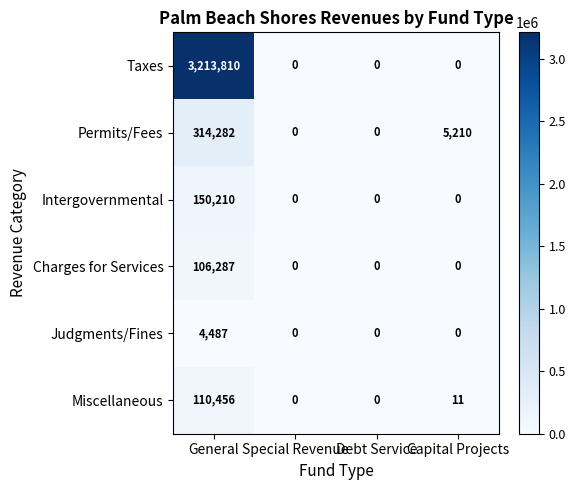

List the series in order of their peak value, lowest first.

Judgments/Fines, Charges for Services, Miscellaneous, Intergovernmental, Permits/Fees, Taxes